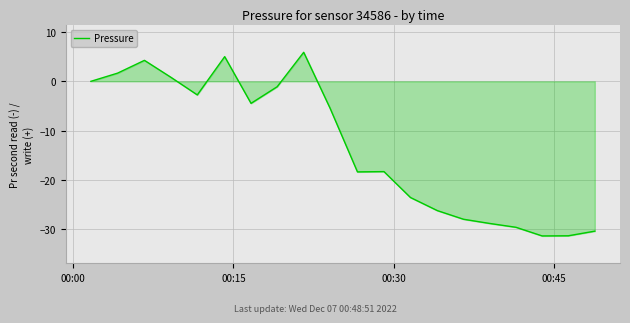

What is the difference between the maximum and minimum values?

37.2